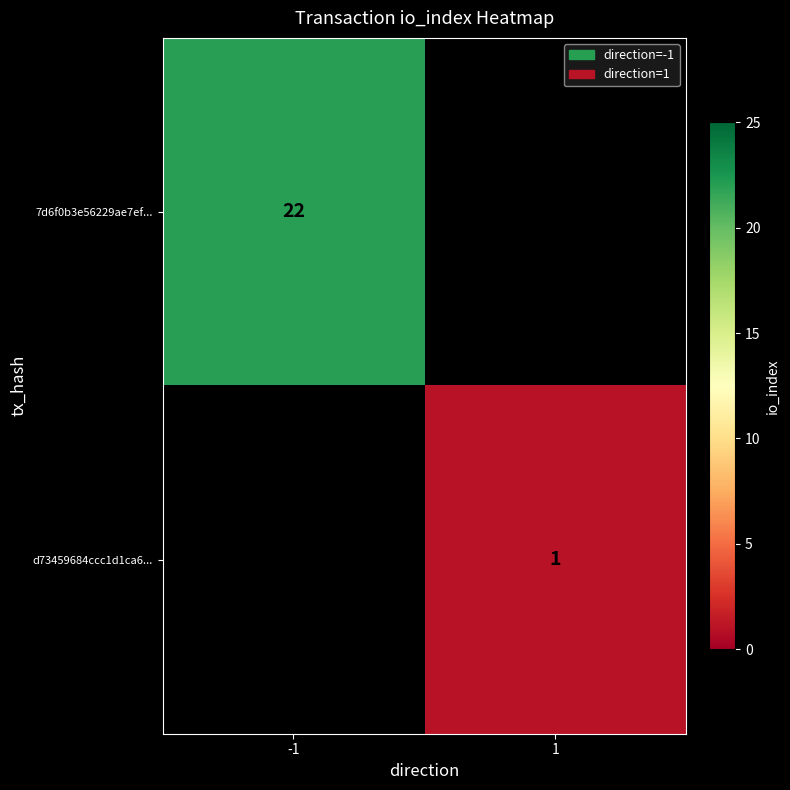

How many distinct data groups are displayed?

2